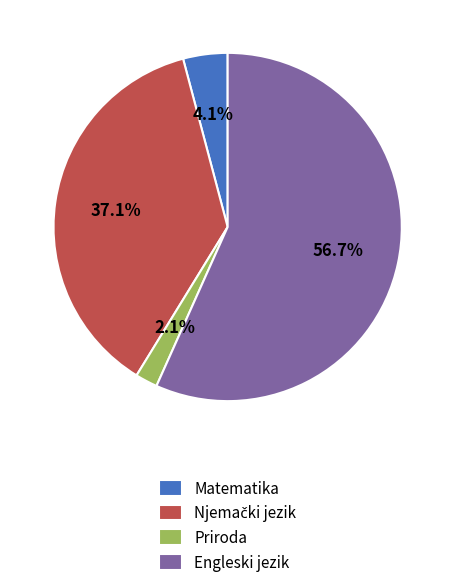

Which slice is the smallest?

Priroda